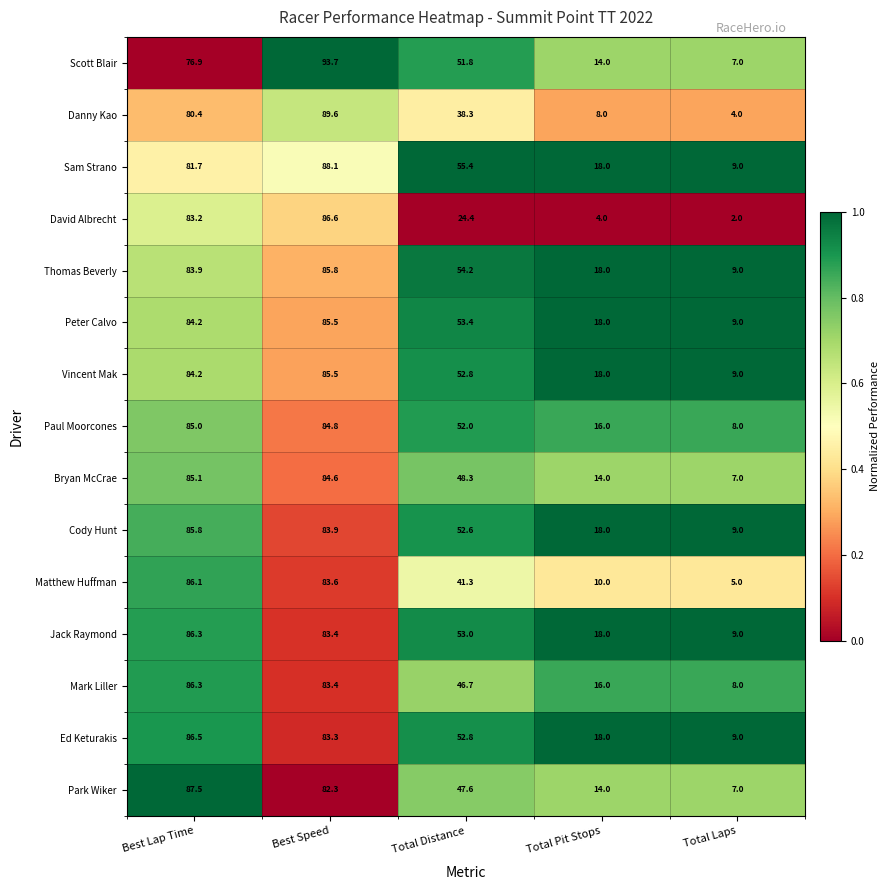

How many categories are shown in the chart?

5